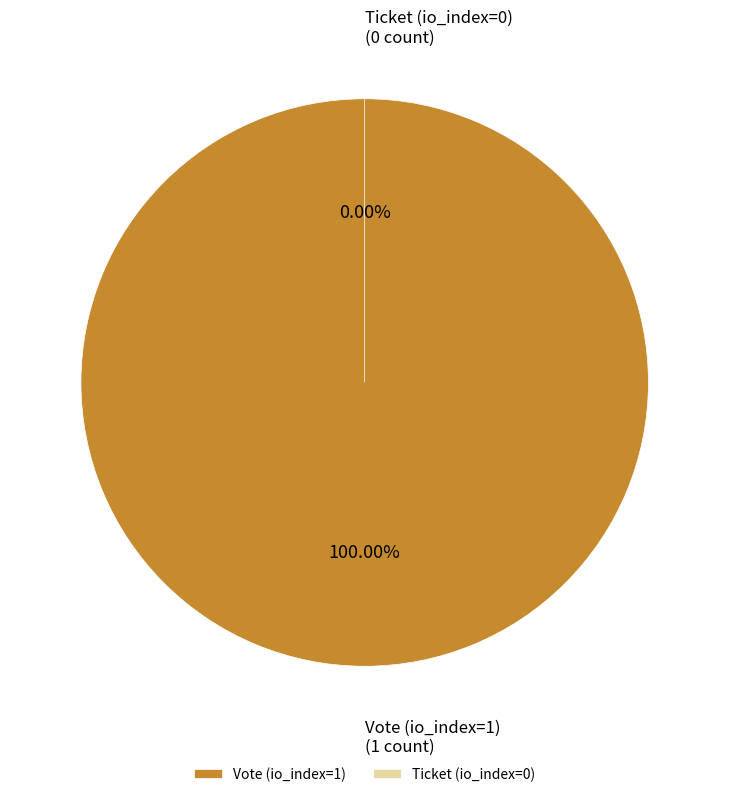

To the nearest percent, what is the average slice percentage?

50%